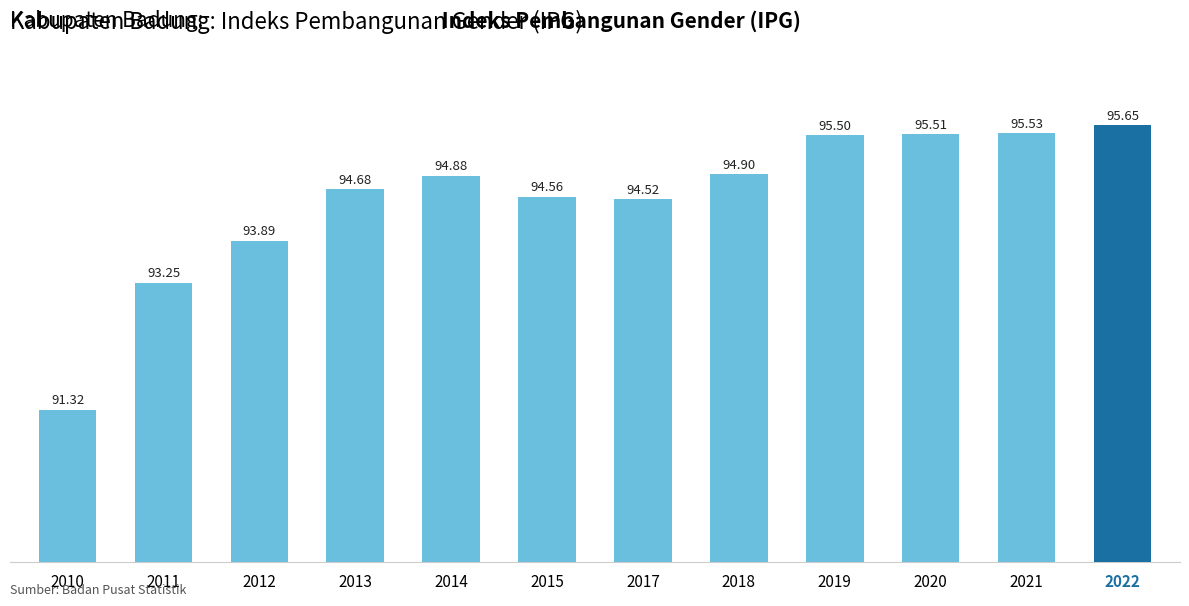

List the labels in order of value, largest first.

2022, 2021, 2020, 2019, 2018, 2014, 2013, 2015, 2017, 2012, 2011, 2010